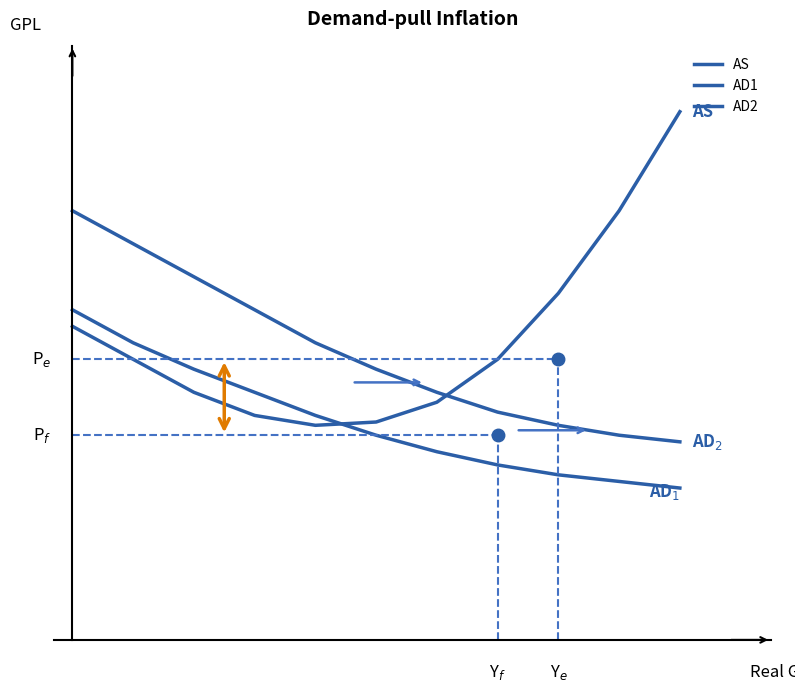

At 7, list the series in order from largest to smallest.

AS, AD2, AD1